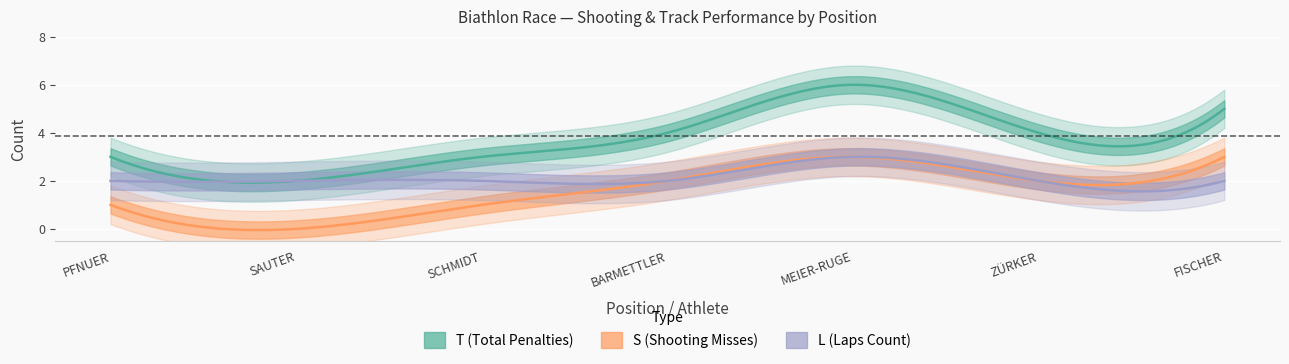

At which label does T first exceed 4?

5